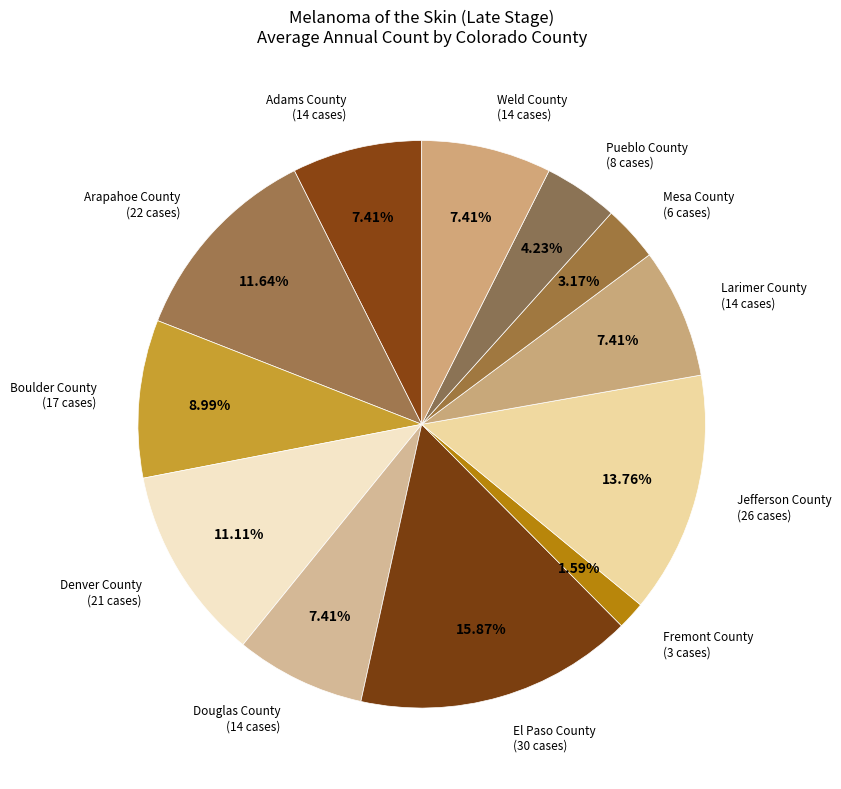

Which category has the smallest portion of the pie?

Fremont County